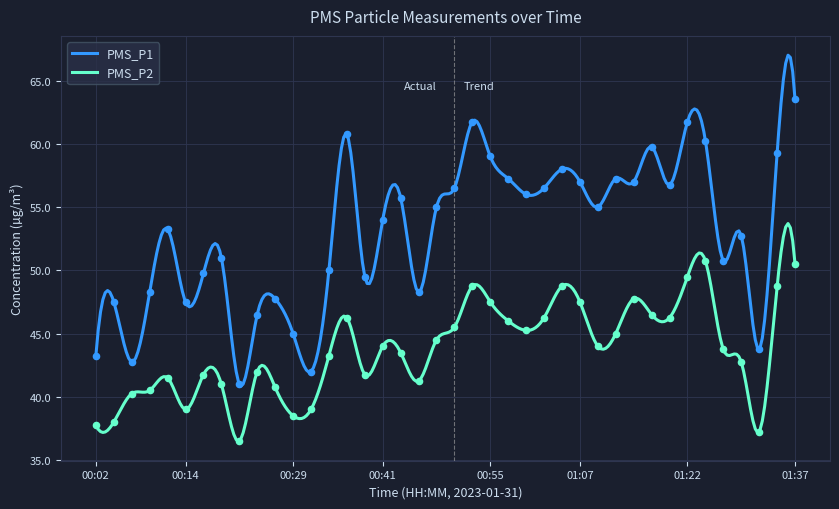

What are all the series names shown in the legend?

PMS_P1, PMS_P2